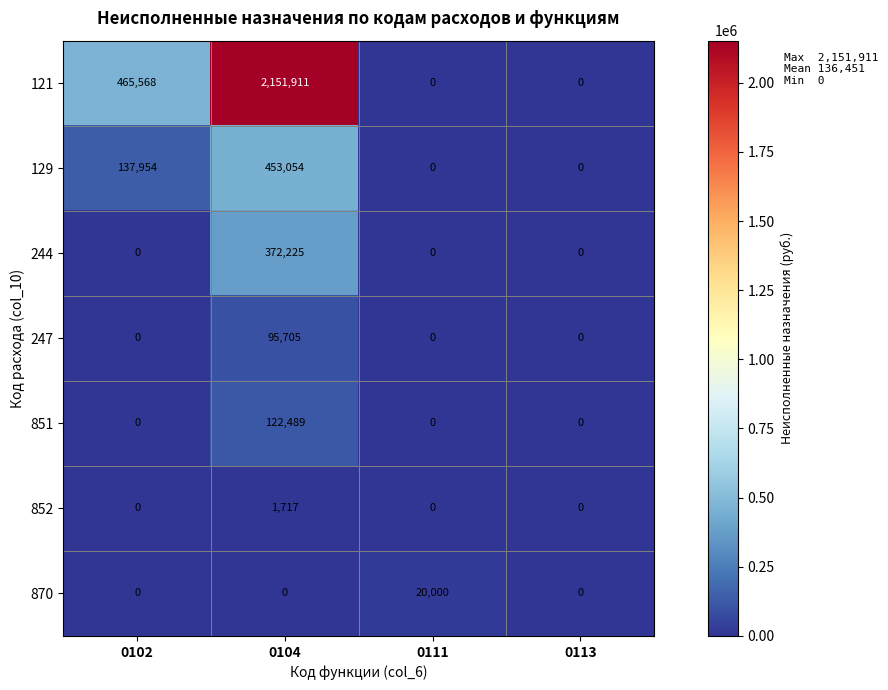

What is the spread (max minus min) of values at 0111?

20000